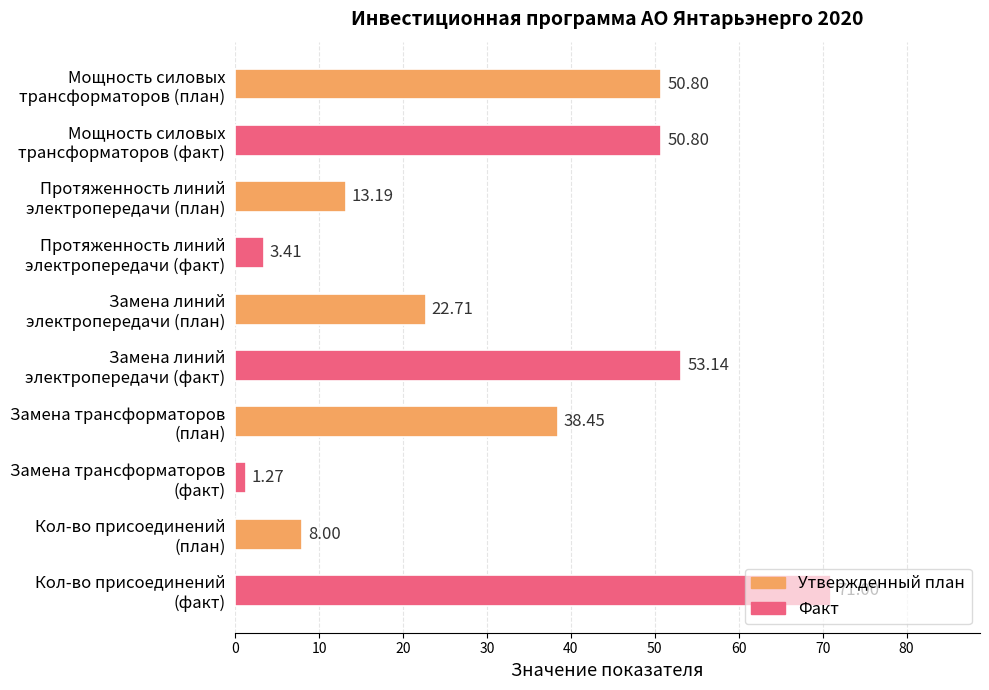

What is the sum of all values?

312.8